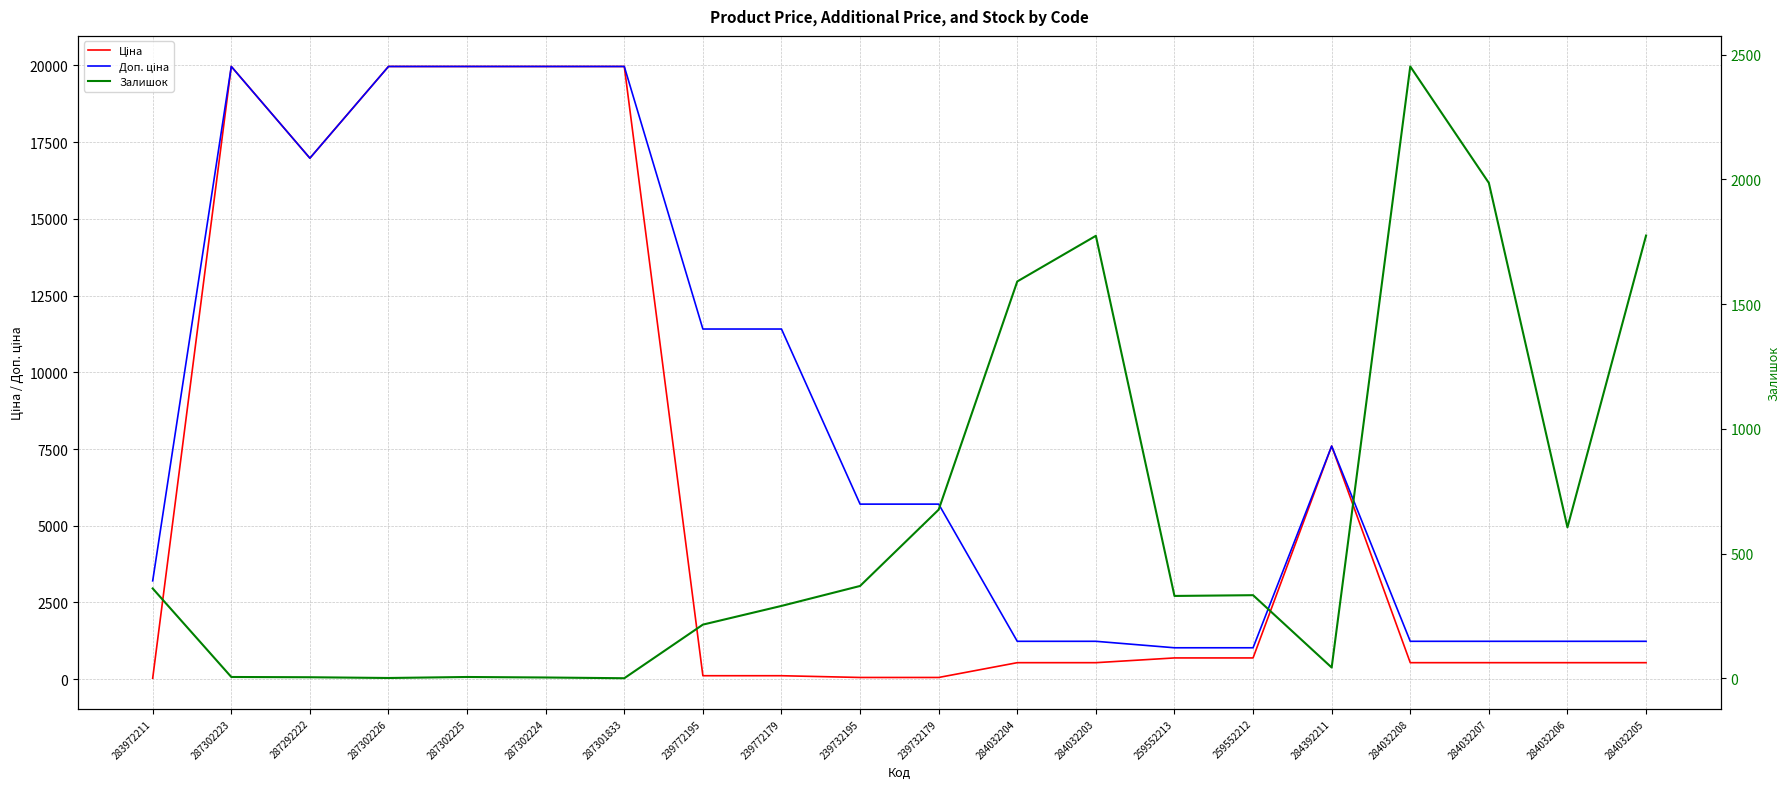

Which category has the highest value across all series?

287302223